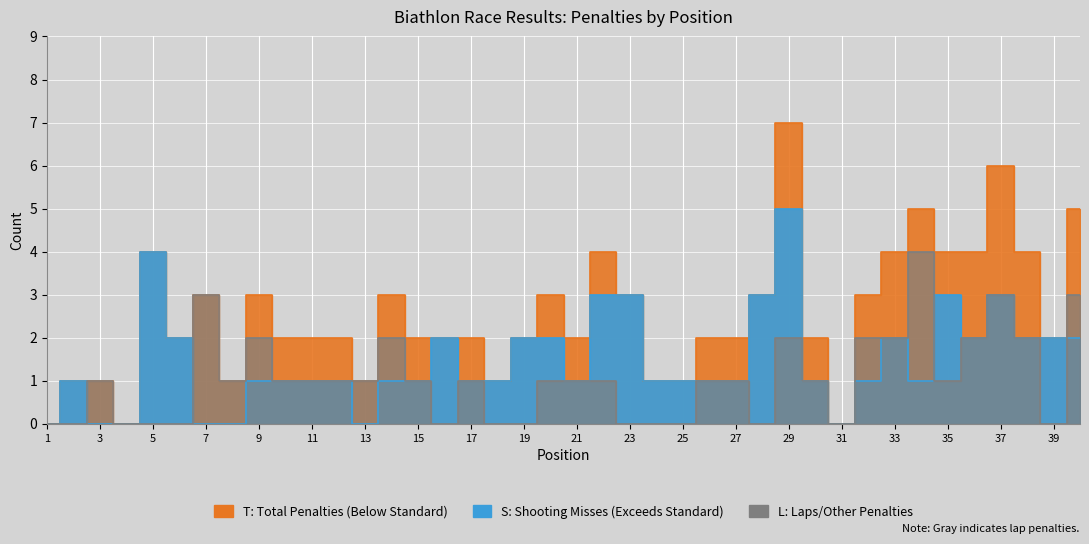

Which series has the largest range (max minus min)?

T